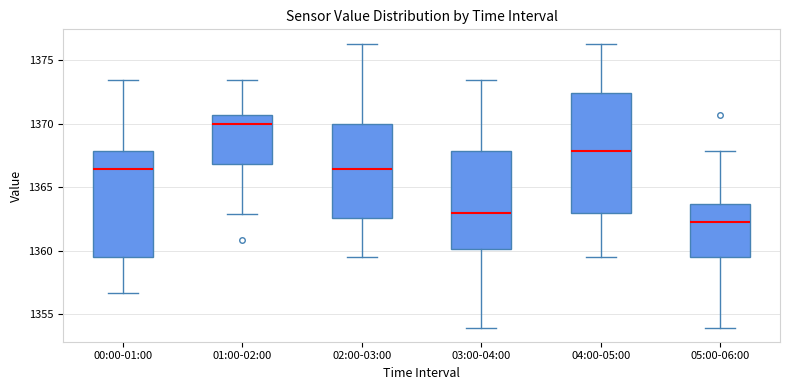

Reading left to right, transcribe this box plot: for each box, give where its median line is, the range the box spans, and where its two whiskers end, as read against the y-axis. The values are not printed on the chart, so give them approximately, as read against the axis.

00:00-01:00: median 1366.5, box 1359.5 to 1368.0, whiskers 1356.5 to 1373.5
01:00-02:00: median 1370.0, box 1367.0 to 1370.5, whiskers 1363.0 to 1373.5
02:00-03:00: median 1366.5, box 1362.5 to 1370.0, whiskers 1359.5 to 1376.5
03:00-04:00: median 1363.0, box 1360.0 to 1368.0, whiskers 1354.0 to 1373.5
04:00-05:00: median 1368.0, box 1363.0 to 1372.5, whiskers 1359.5 to 1376.5
05:00-06:00: median 1362.0, box 1359.5 to 1363.5, whiskers 1354.0 to 1368.0